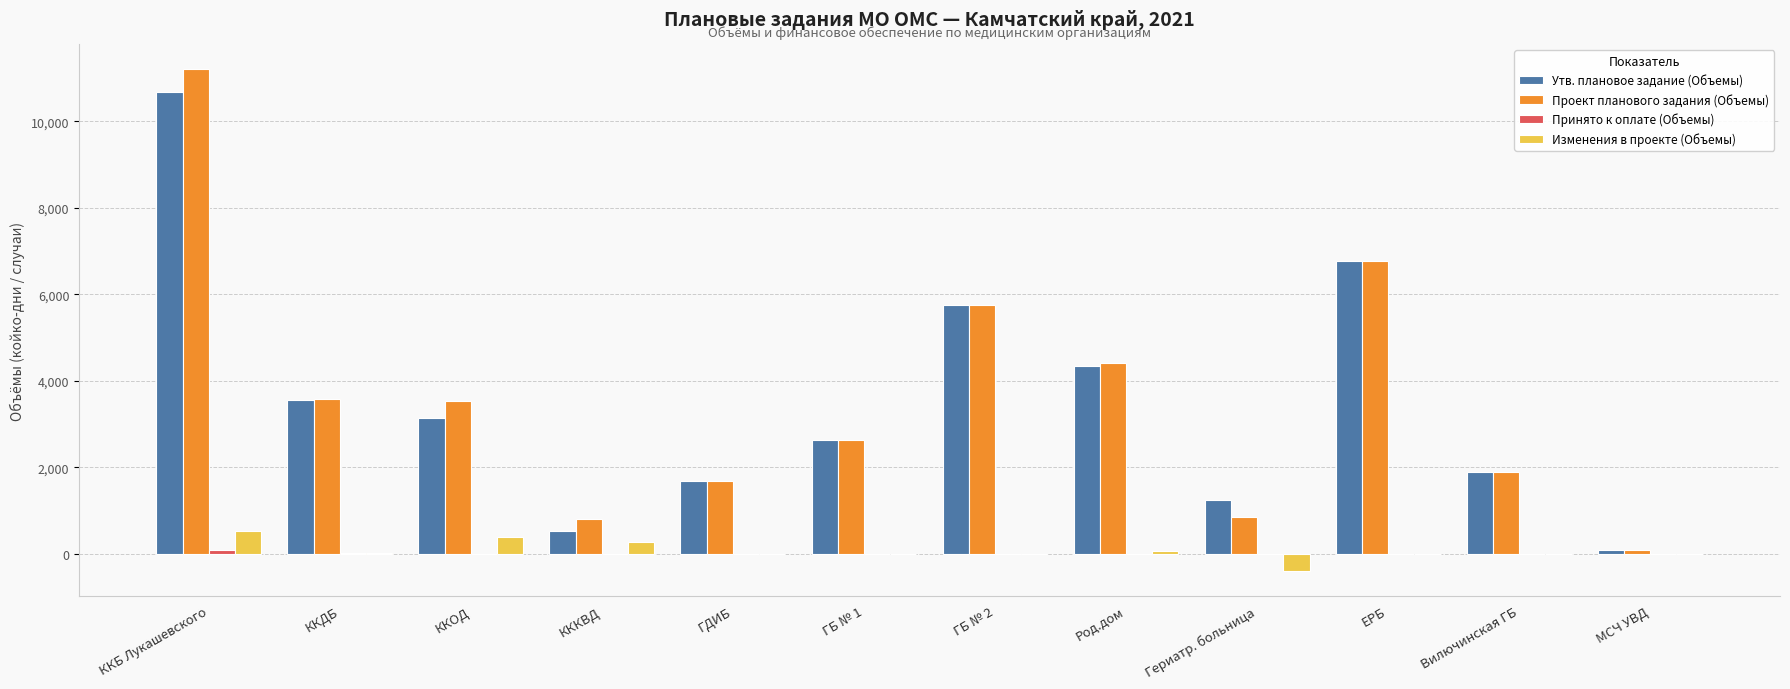

What is the sum of all Утв. плановое задание (Объемы) values?

42312